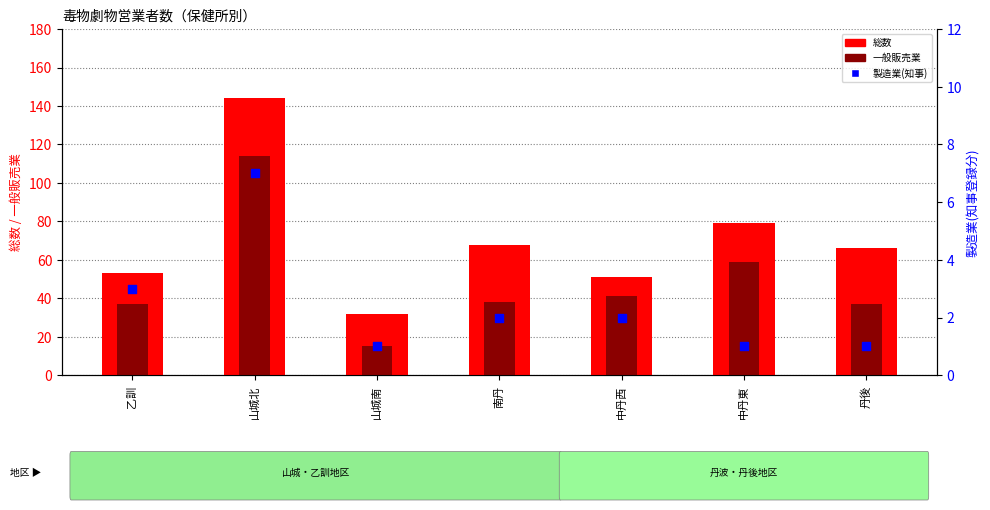

Which series contains the highest Y value?

総数